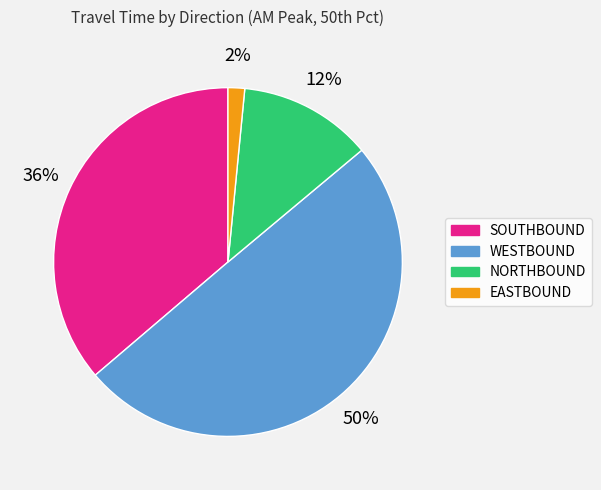

To the nearest percent, what is the average slice percentage?

25%